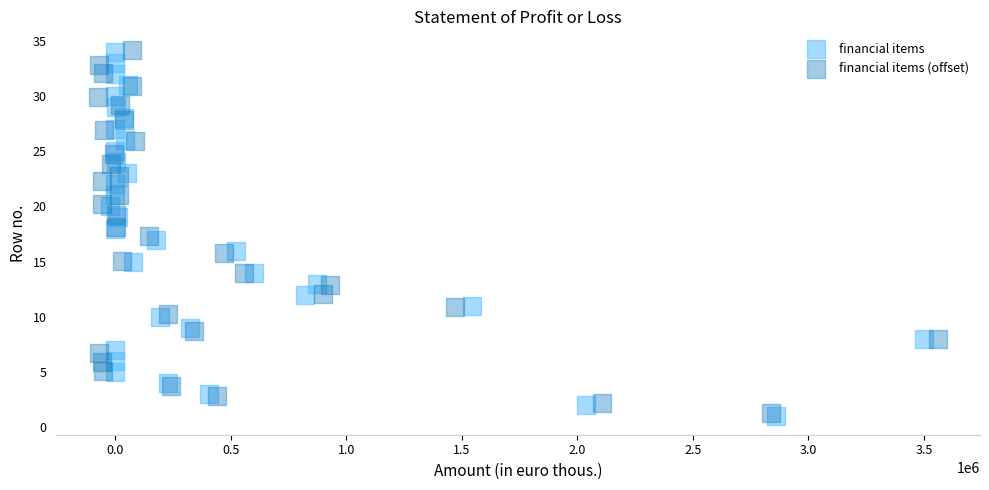

Which series has the widest spread of Y values?

financial items